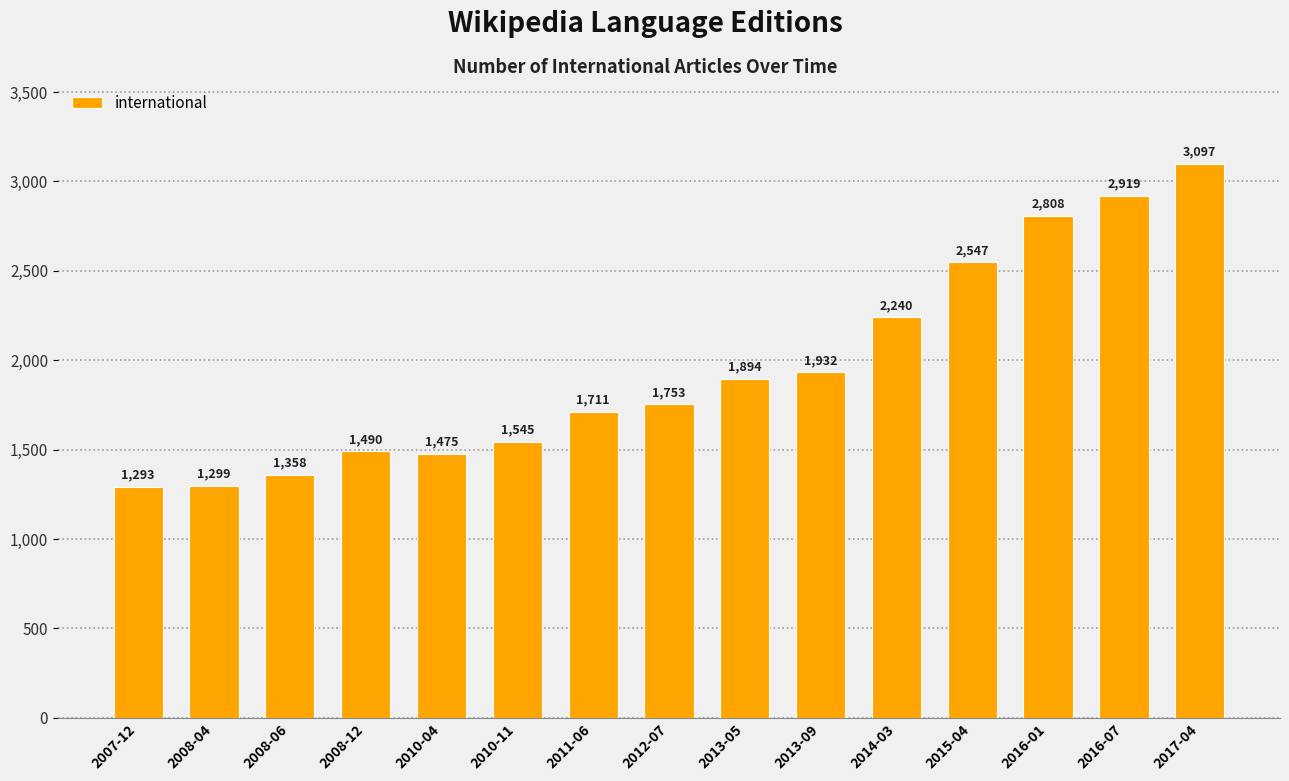

How many bars are there in total?

15